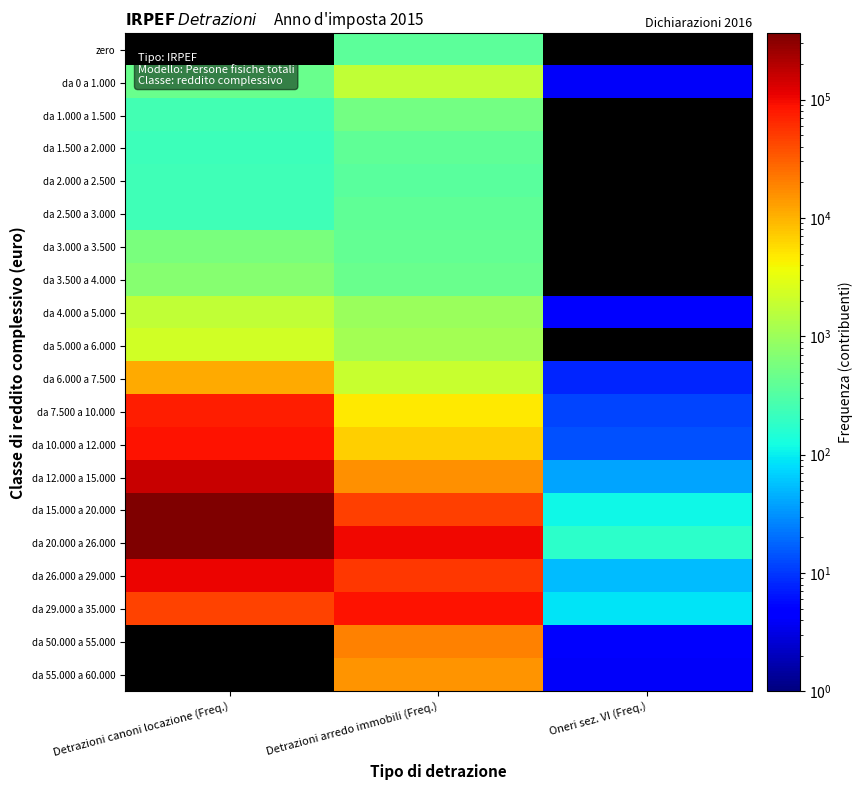

At which label does da 20.000 a 26.000 first exceed 102900?

Detrazioni canoni locazione (Freq.)